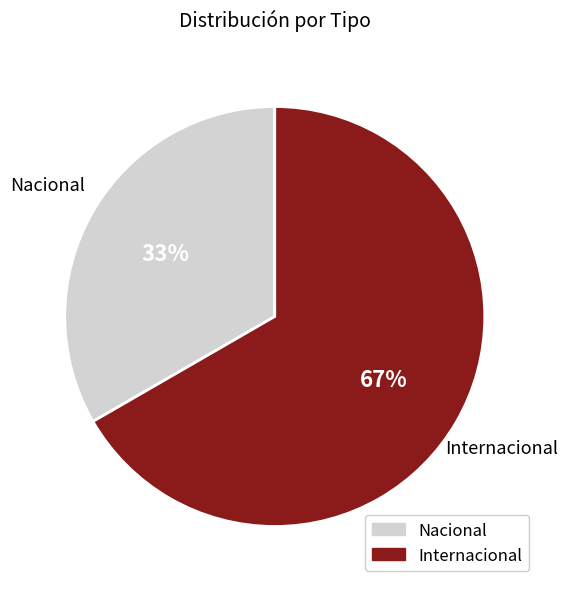

Is Nacional the majority of the pie?

No